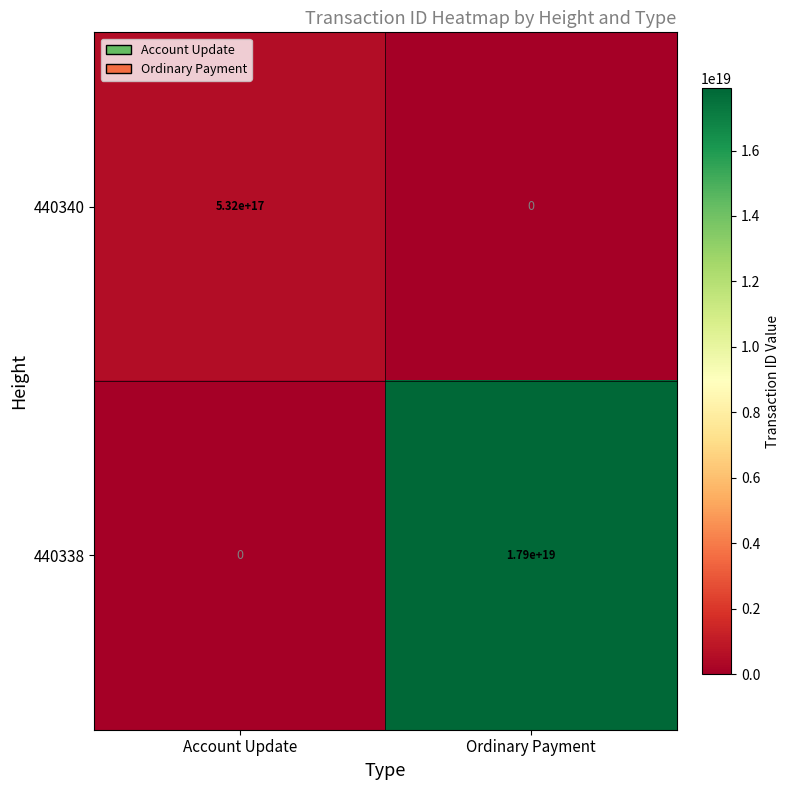

Rank the series by their average value, from lowest to highest.

440340, 440338